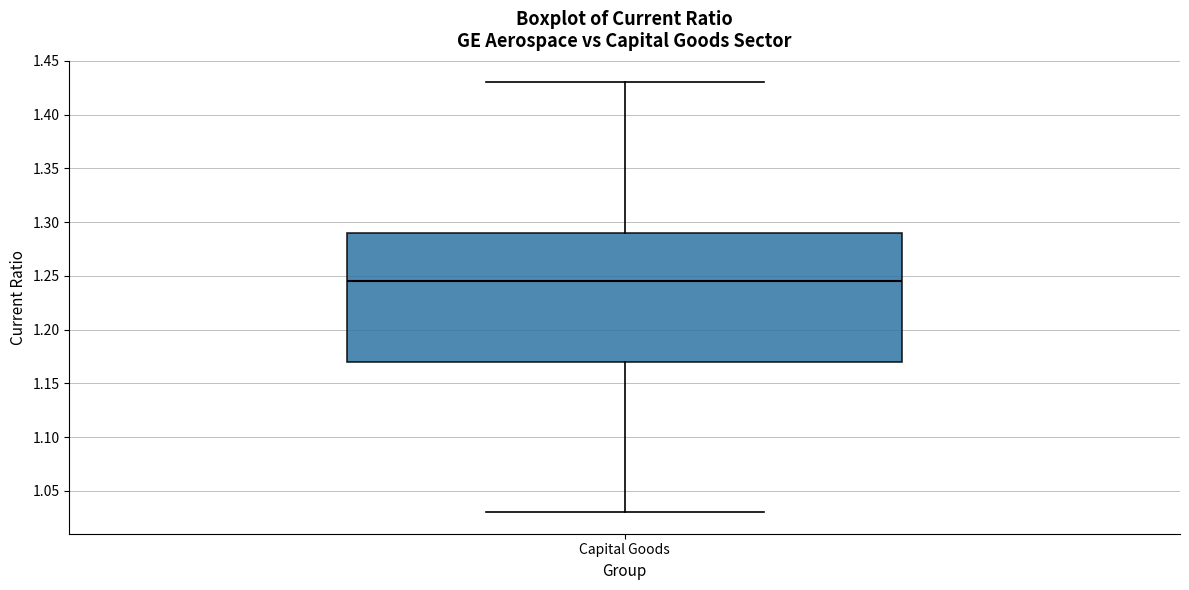

Where is the upper edge of the box for Capital Goods on the y-axis? The values are not printed on the chart, so give them approximately, as read against the axis.

1.290